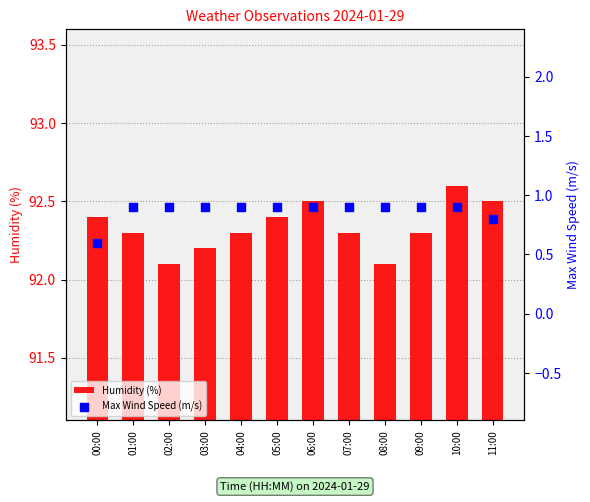

What is the total value across all series at 02:00?

93.0